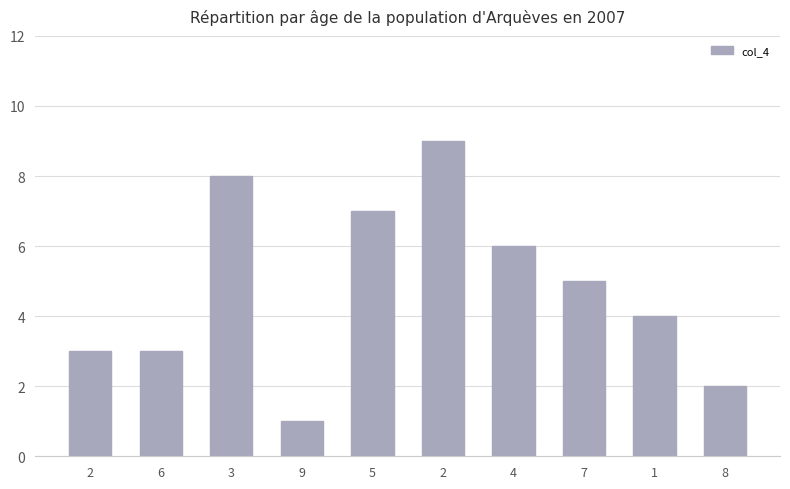

List the labels in order of value, smallest first.

9, 8, 2, 6, 1, 7, 4, 5, 3, 2